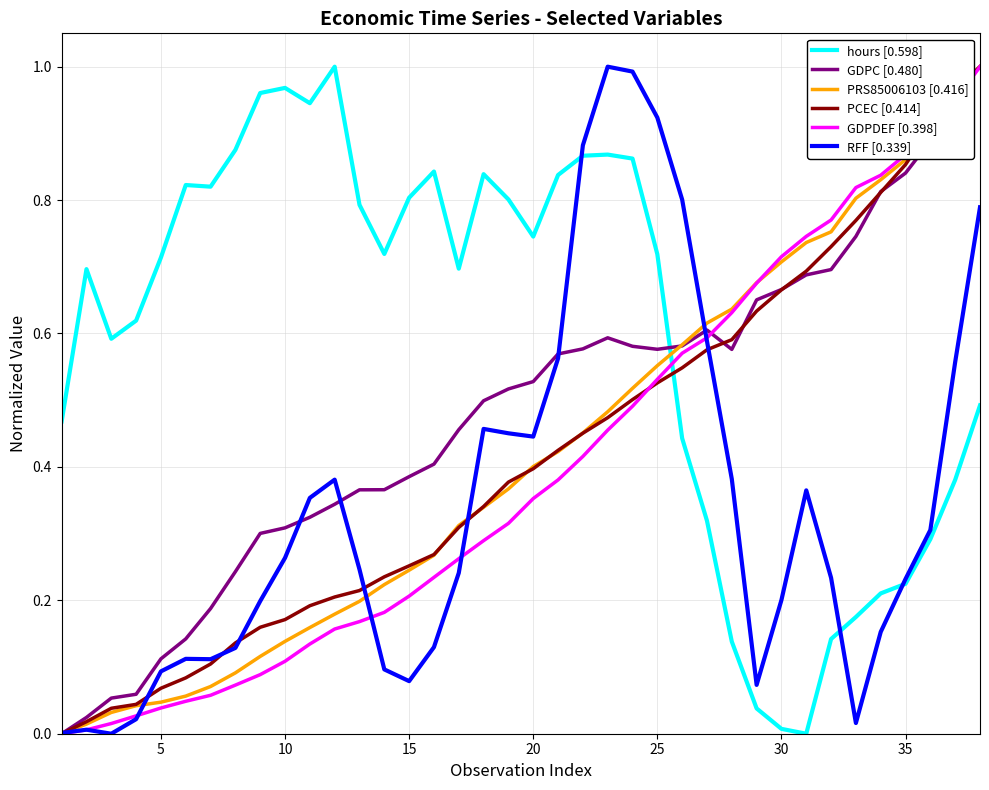

Which series has the largest total across all categories?

hours [0.598]